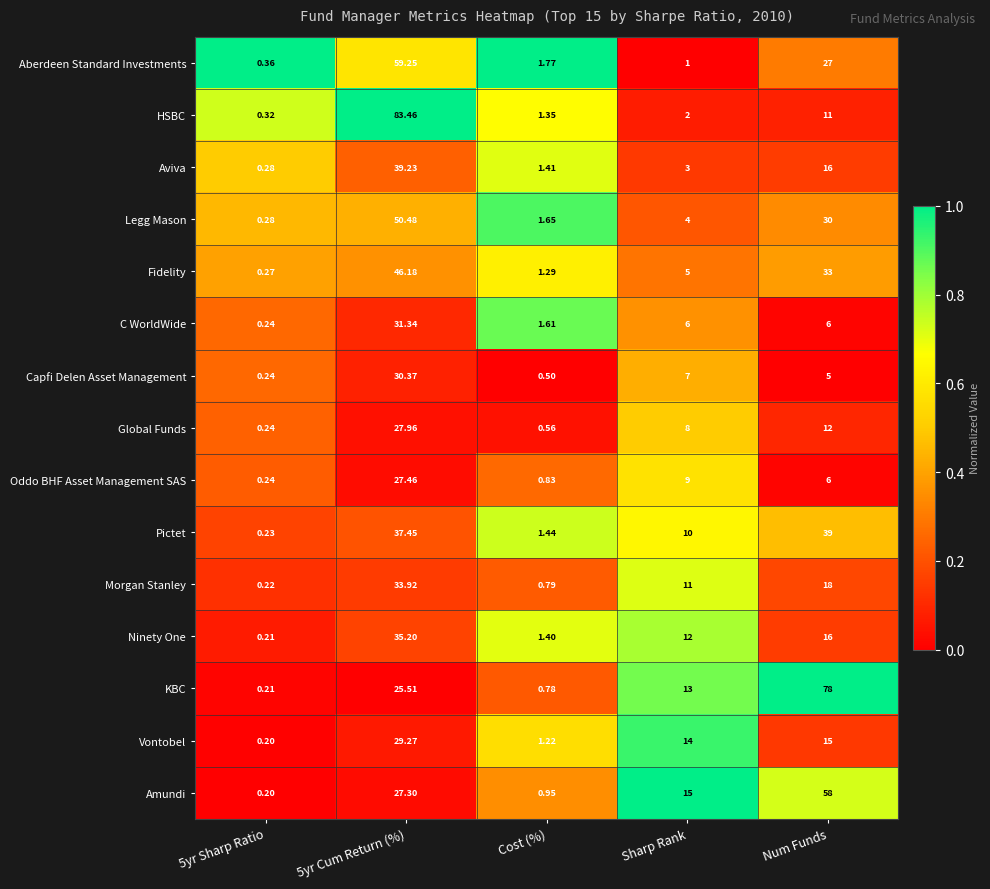

Count the number of data series in this chart.

15